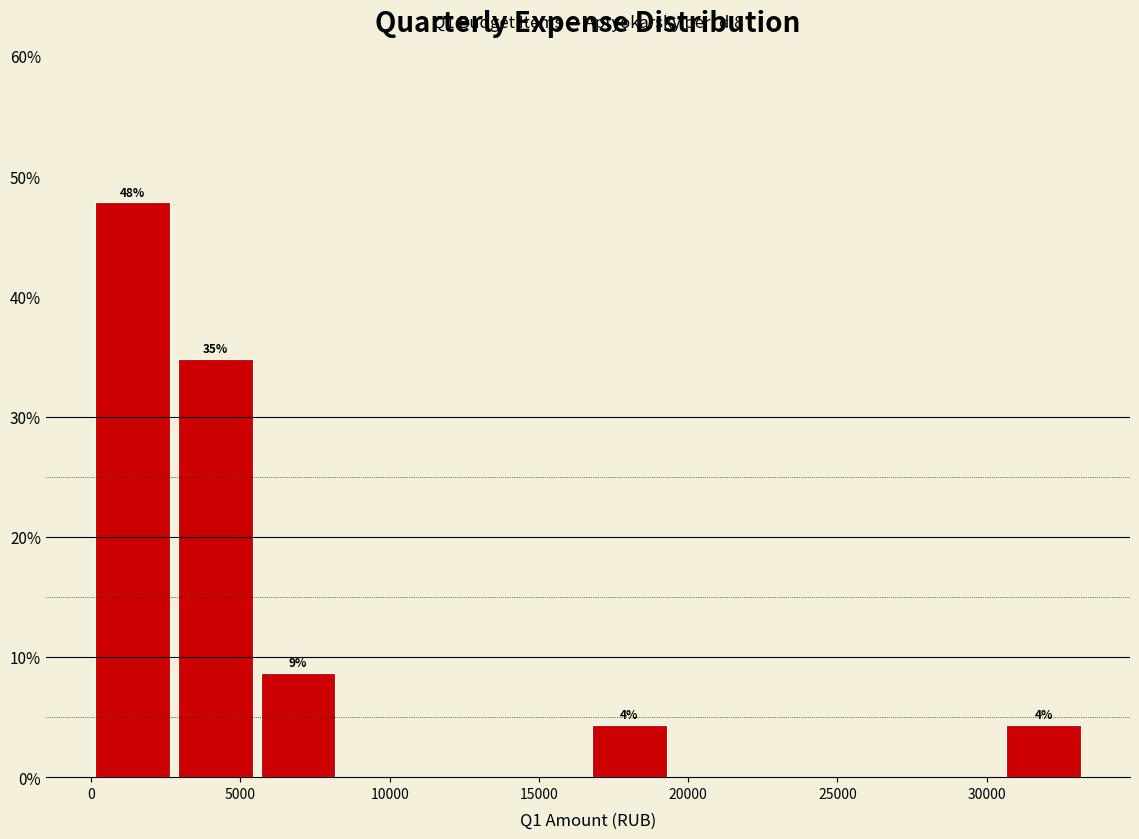

Which range on the x-axis has the tallest bar?

0 to 3000